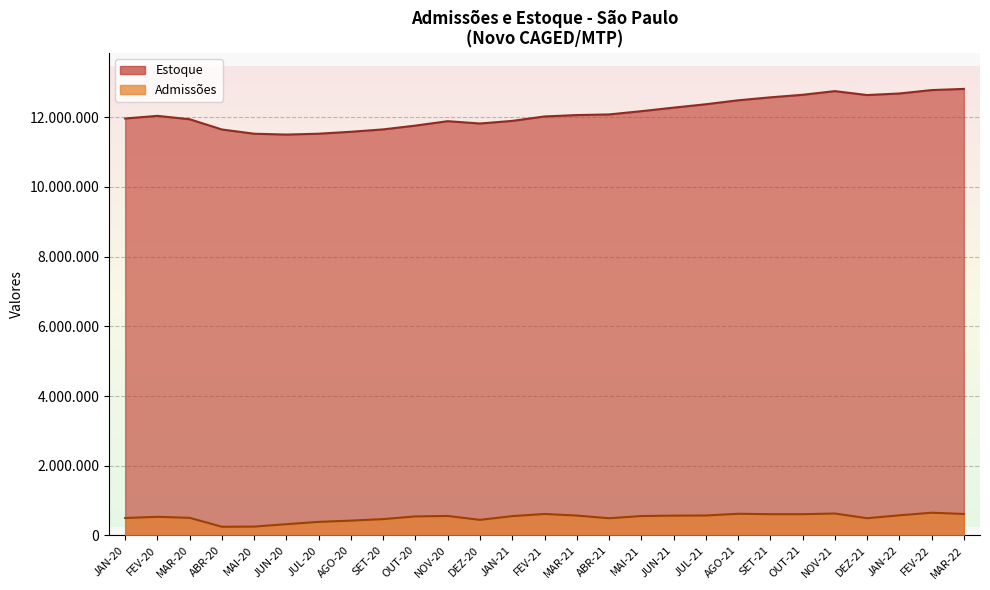

What is the sum of the Admissões values at JAN-22 and DEZ-20?

1026031